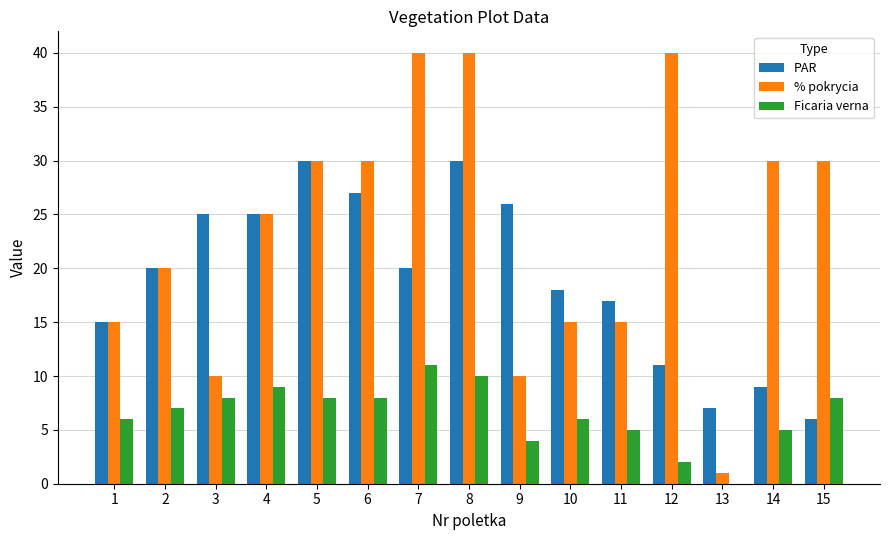

Reading left to right, transcribe all the data shown in this chart.

PAR: 1=15	2=20	3=25	4=25	5=30	6=27	7=20	8=30	9=26	10=18	11=17	12=11	13=7	14=9	15=6
% pokrycia: 1=15	2=20	3=10	4=25	5=30	6=30	7=40	8=40	9=10	10=15	11=15	12=40	13=1	14=30	15=30
Ficaria verna: 1=6	2=7	3=8	4=9	5=8	6=8	7=11	8=10	9=4	10=6	11=5	12=2	13=0	14=5	15=8